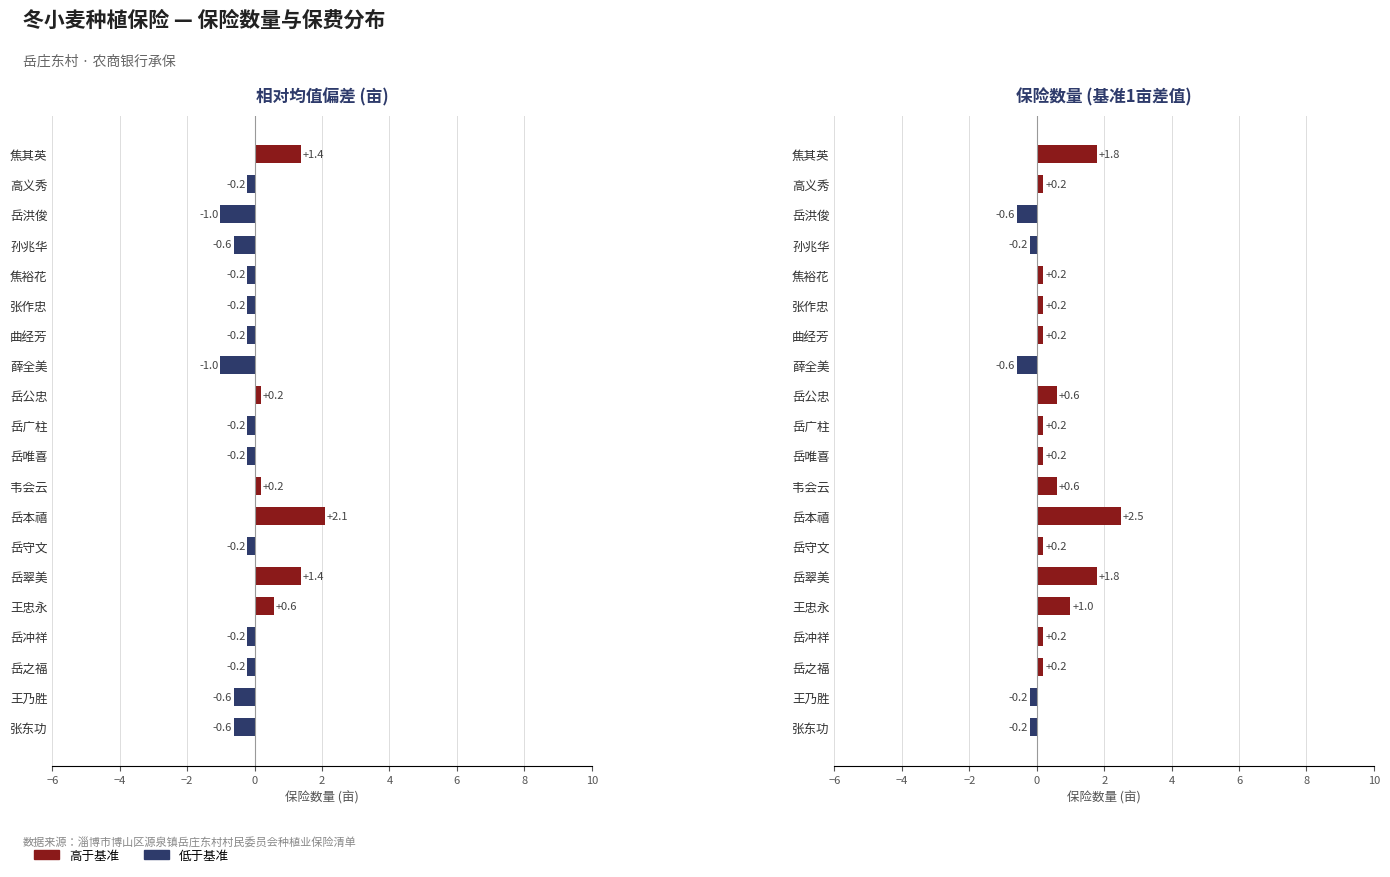

How many series are shown in this chart?

2